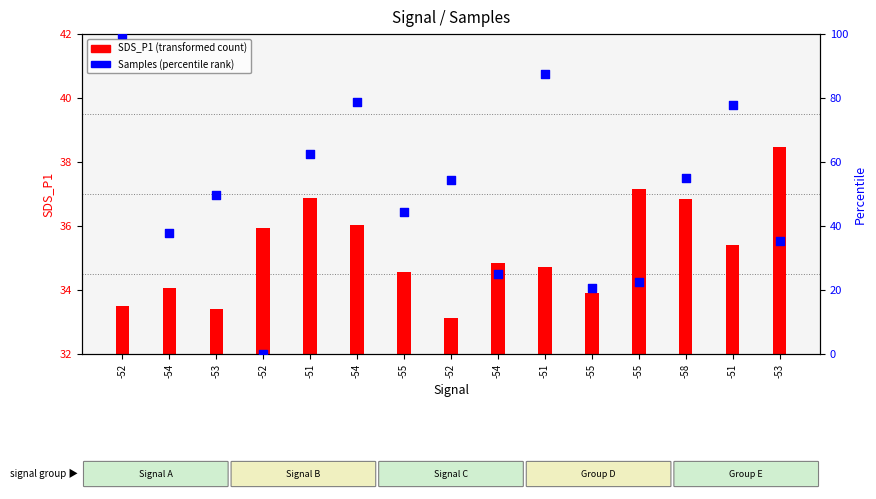

What is the total value across all series at -54?

71.9